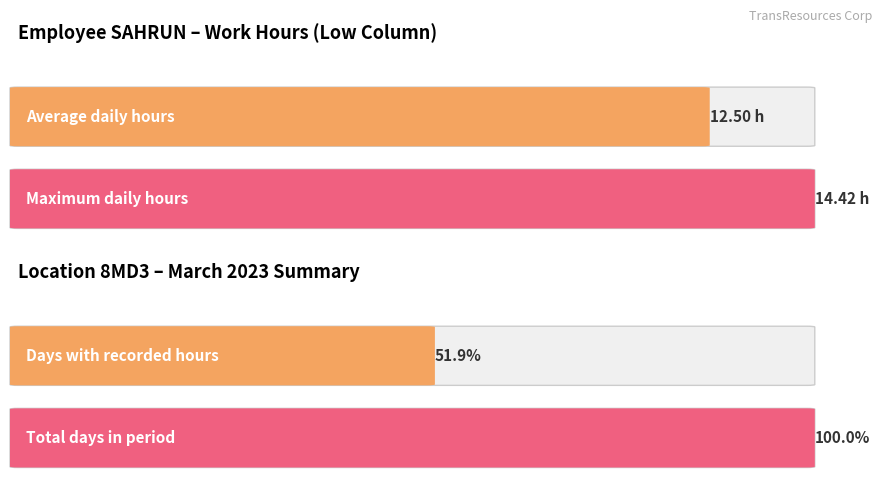

True or false: the data shows -7.3 at 17.

False